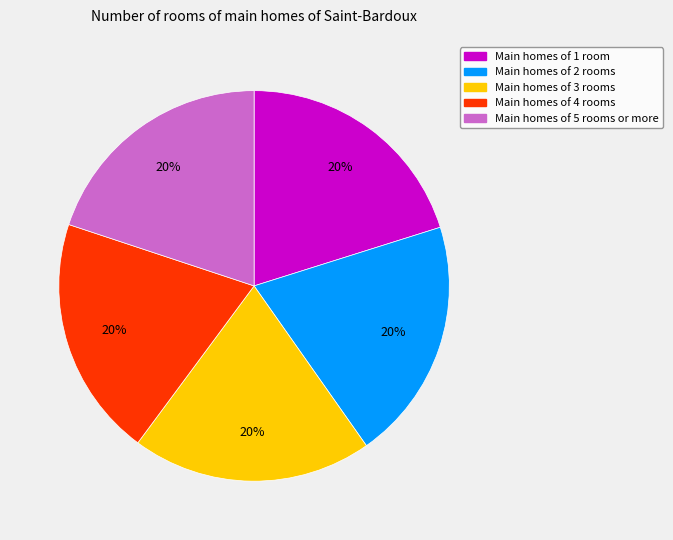

Approximately how many times larger is the value at Main homes of 1 room compared to Main homes of 4 rooms?

1.0